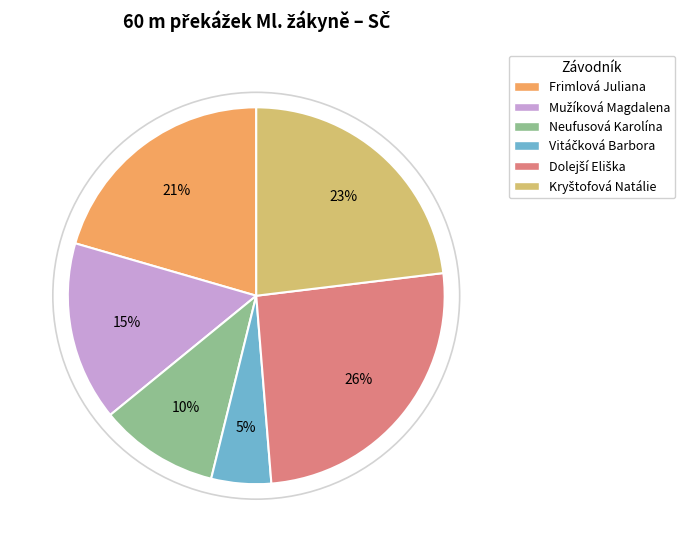

The Frimlová Juliana slice represents 21% of the pie. True or false?

True